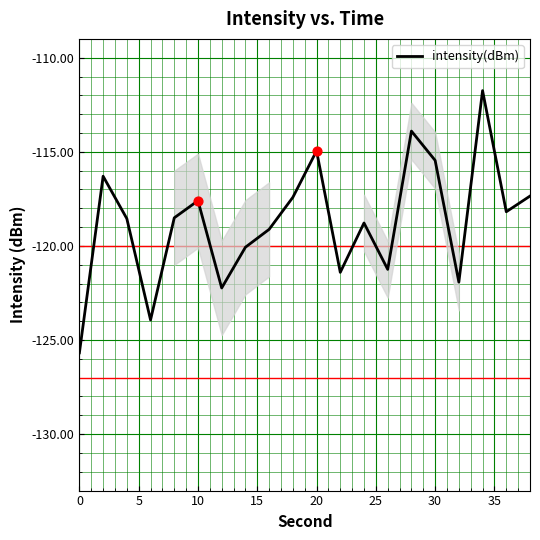

What is the smallest value displayed?

-125.7